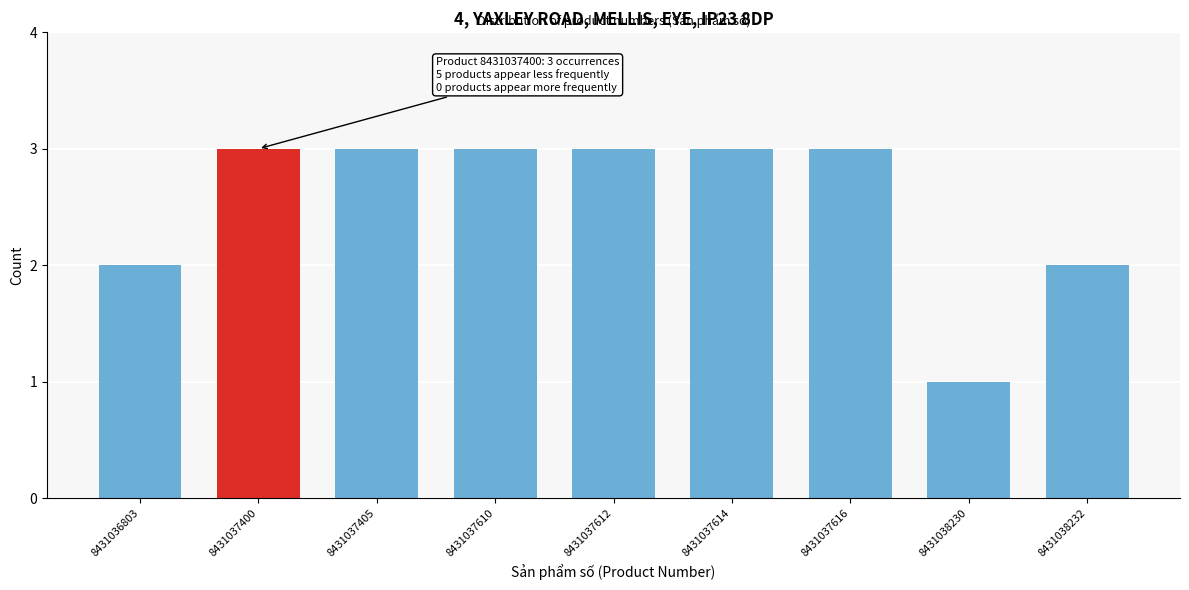

Reading right to left, extract all data points from this chart.

8431038232=2	8431038230=1	8431037616=3	8431037614=3	8431037612=3	8431037610=3	8431037405=3	8431037400=3	8431036803=2